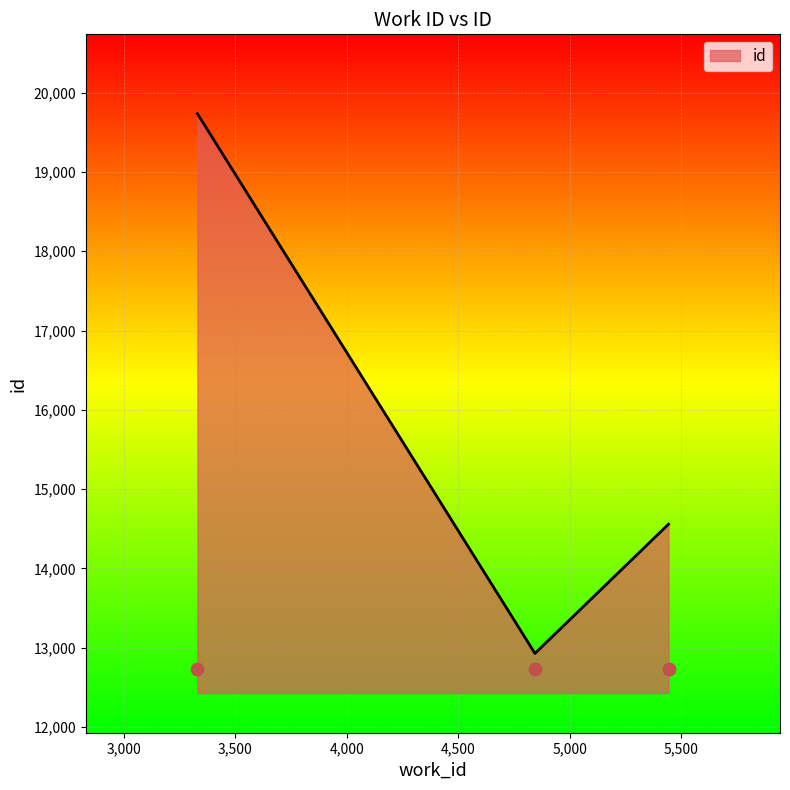

What is the change in value from 4844 to 3330?

+6805